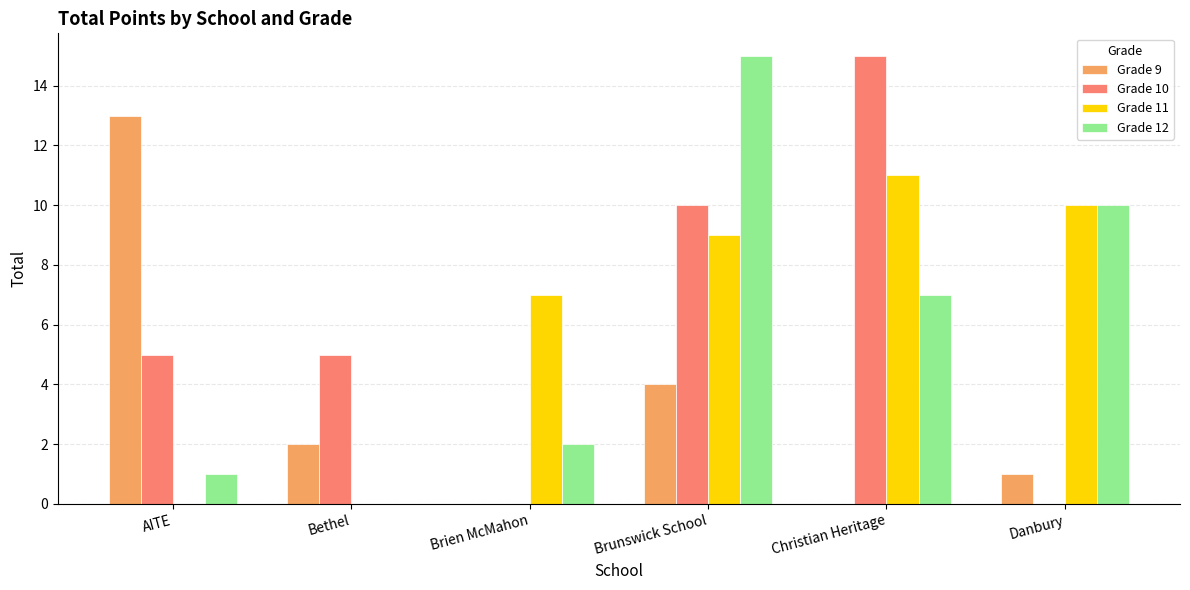

How many positive values does the Grade 12 series have?

5